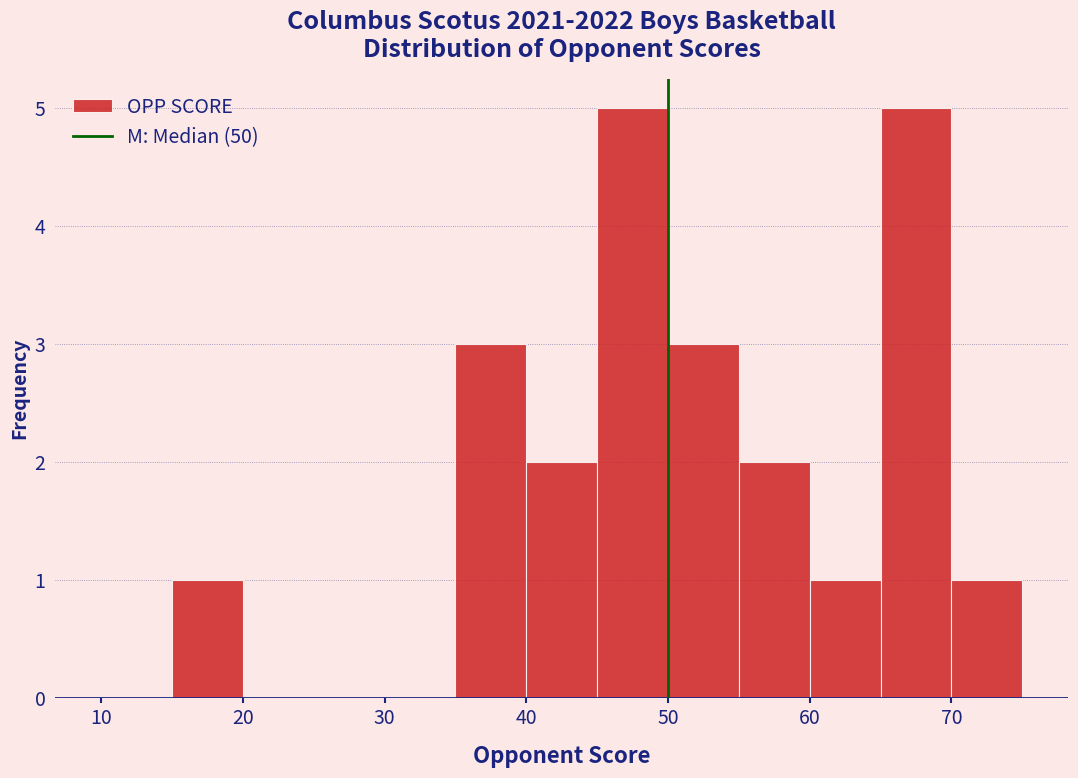

Reading left to right, list every bar in this chart as the range it spans on the x-axis followed by its height. The values are not printed on the chart, so give them approximately, as read against the axis.

10 to 15: 0
15 to 20: 1
20 to 25: 0
25 to 30: 0
30 to 35: 0
35 to 40: 3
40 to 45: 2
45 to 50: 5
50 to 55: 3
55 to 60: 2
60 to 65: 1
65 to 70: 5
70 to 75: 1